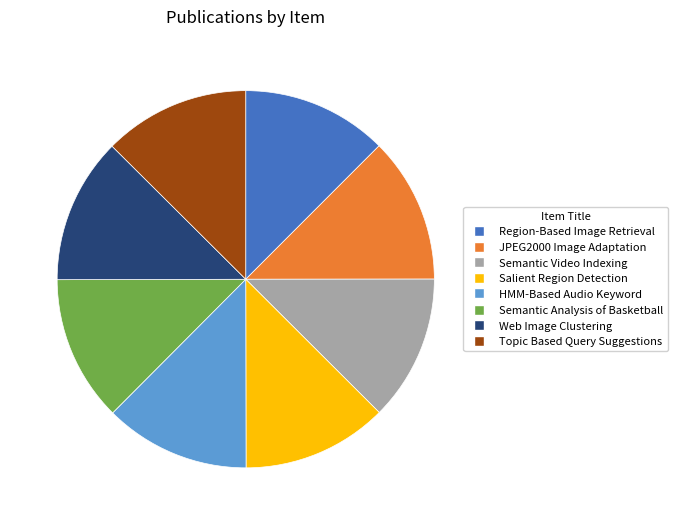

What is the ratio of the value at Salient Region Detection to the value at Web Image Clustering?

1.0